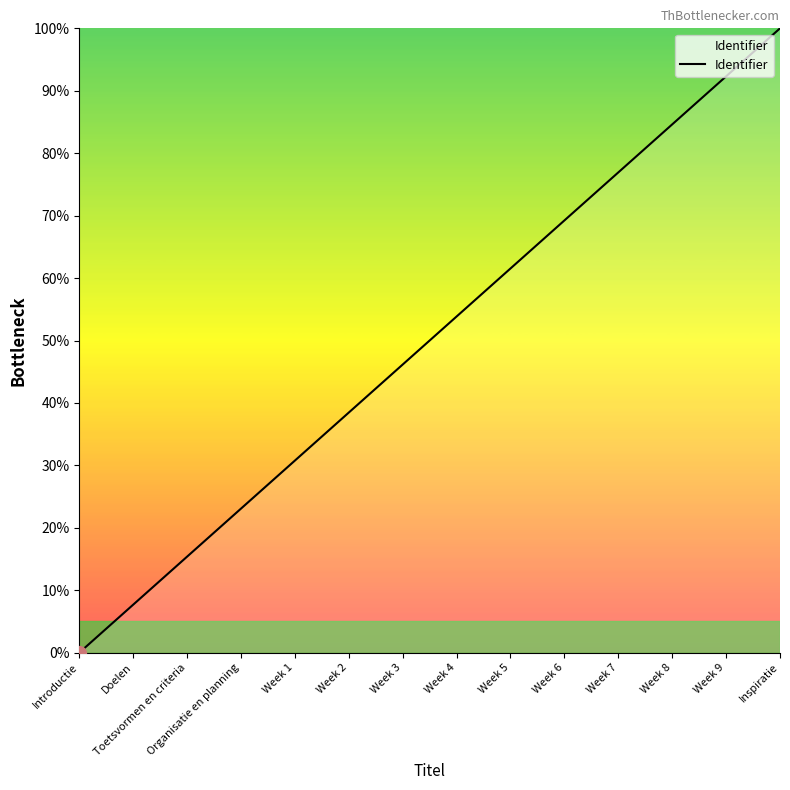

What is the difference between the maximum and second lowest values?

92.3